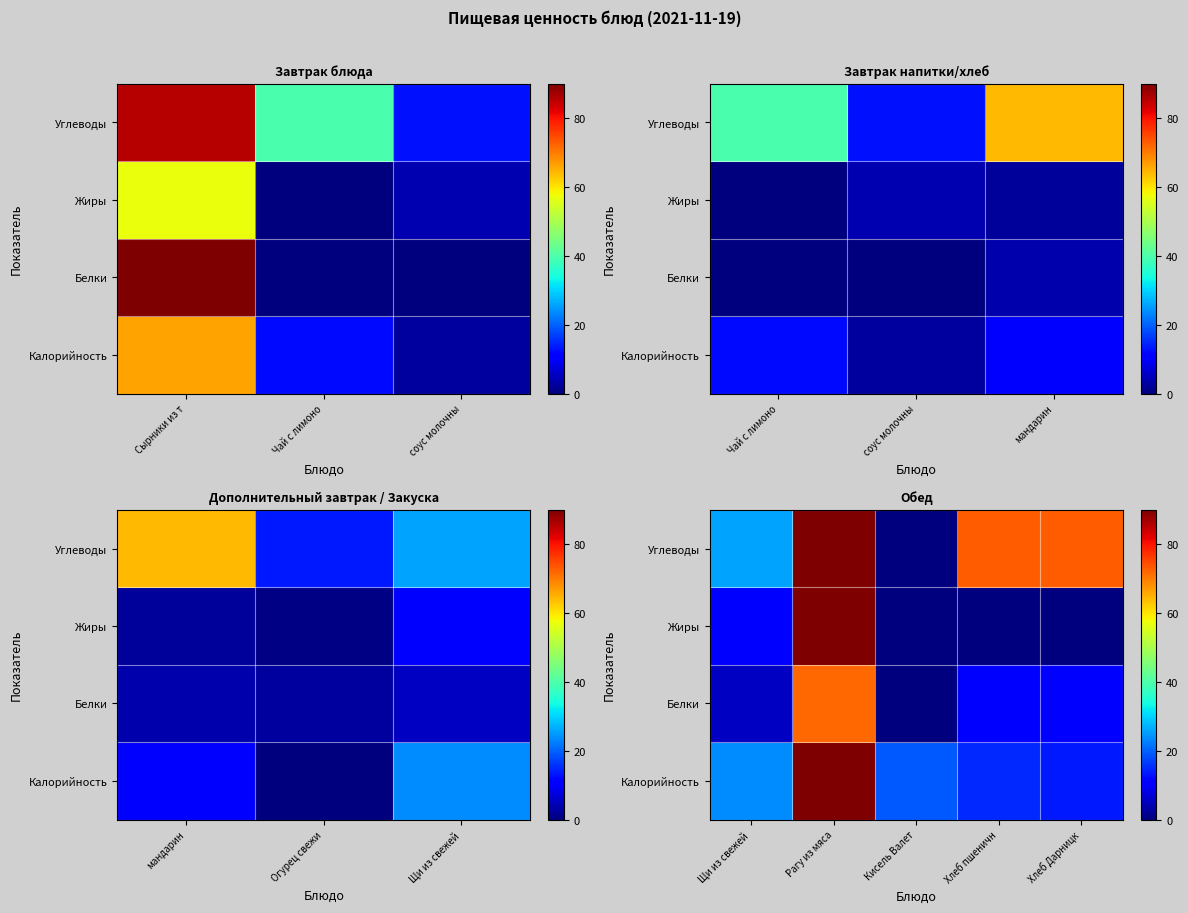

What is the difference between the maximum and minimum values in the Калорийность series?

76.6